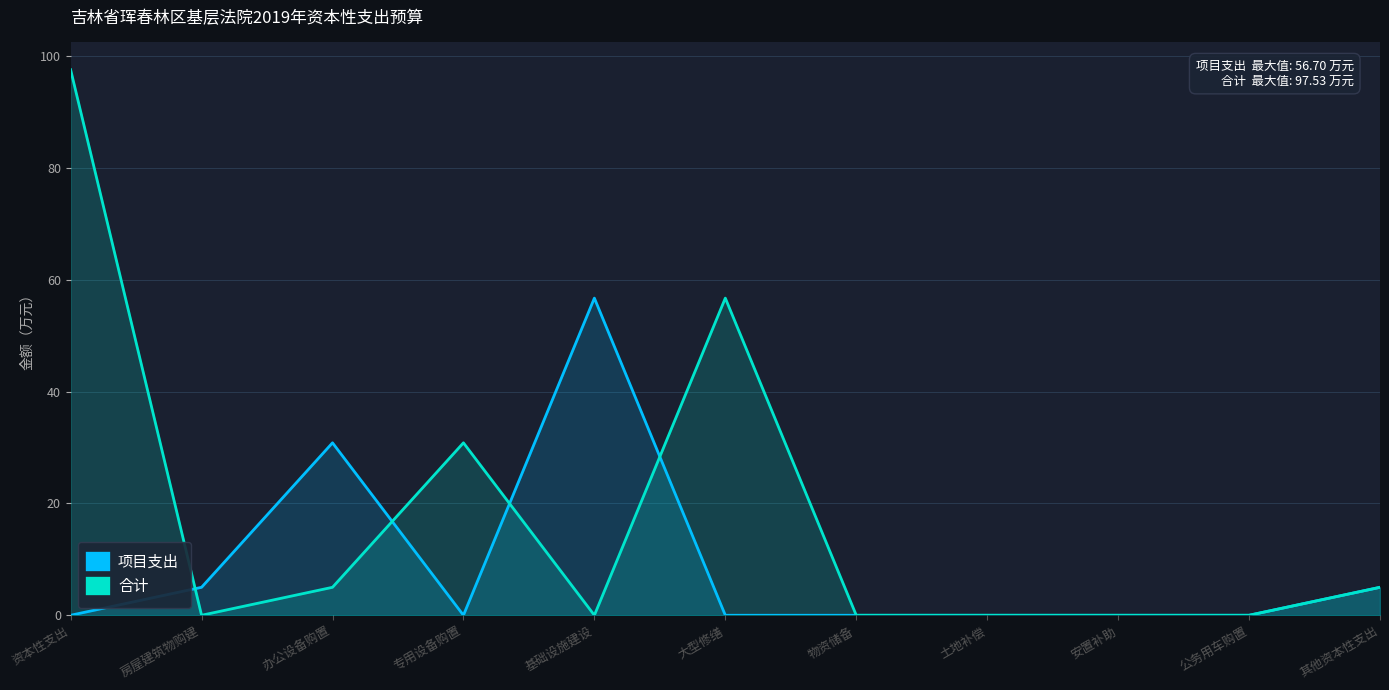

Is the value of 项目支出 at 安置补助 greater than the value of 合计 at 房屋建筑物购建?

No